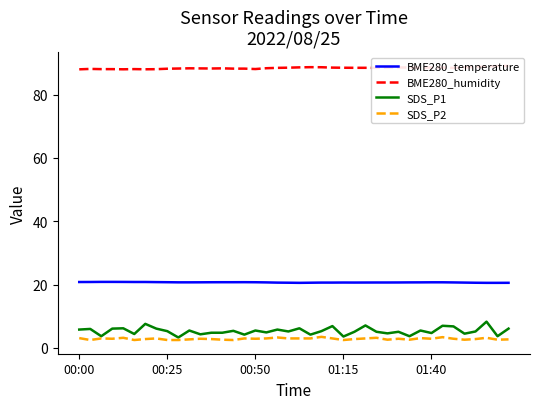

How many lines are shown in the chart?

4